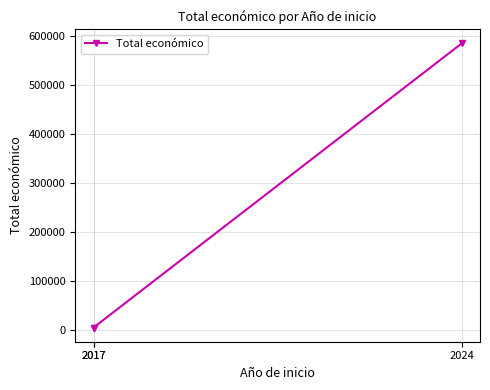

At which category does the chart reach its minimum across all series?

2017